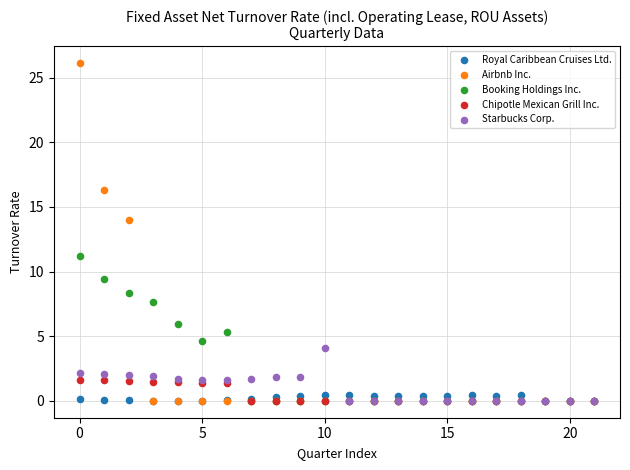

Across all series, what Y value is closest to 13?

14.0